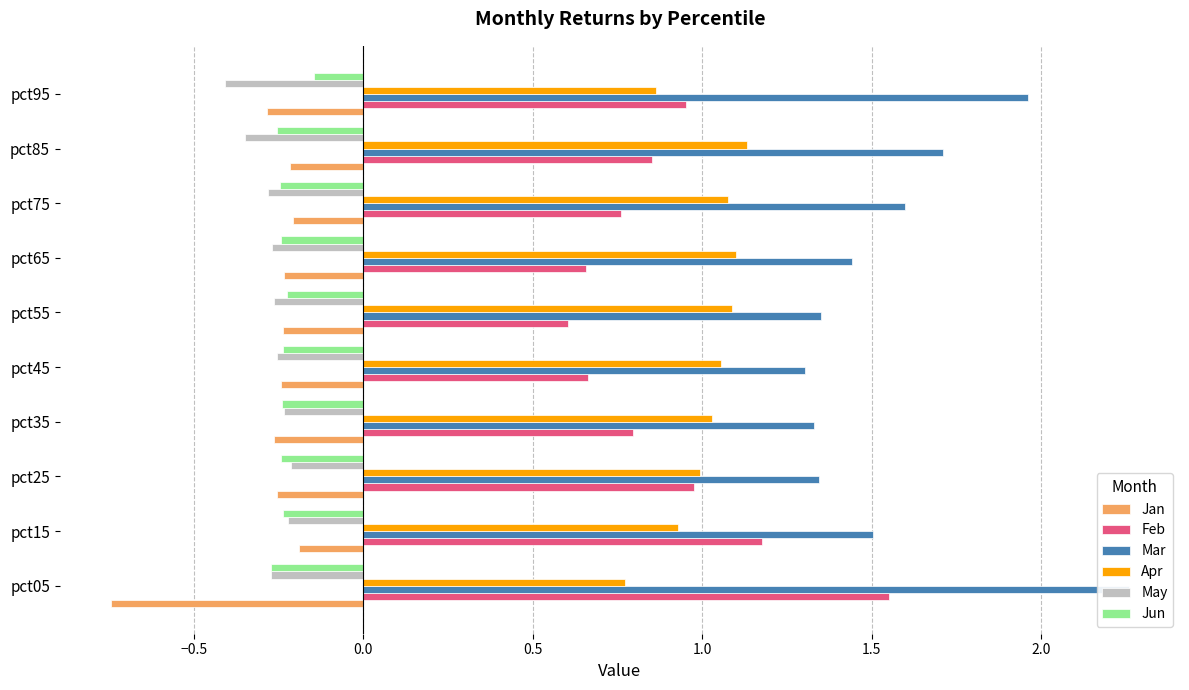

Reading left to right, what are all the values shown in this chart?

Jan: -0.7	-0.2	-0.3	-0.3	-0.2	-0.2	-0.2	-0.2	-0.2	-0.3
Feb: 1.5	1.2	1.0	0.8	0.7	0.6	0.7	0.8	0.9	1.0
Mar: 2.3	1.5	1.3	1.3	1.3	1.4	1.4	1.6	1.7	2.0
Apr: 0.8	0.9	1.0	1.0	1.1	1.1	1.1	1.1	1.1	0.9
May: -0.3	-0.2	-0.2	-0.2	-0.3	-0.3	-0.3	-0.3	-0.4	-0.4
Jun: -0.3	-0.2	-0.2	-0.2	-0.2	-0.2	-0.2	-0.2	-0.3	-0.1